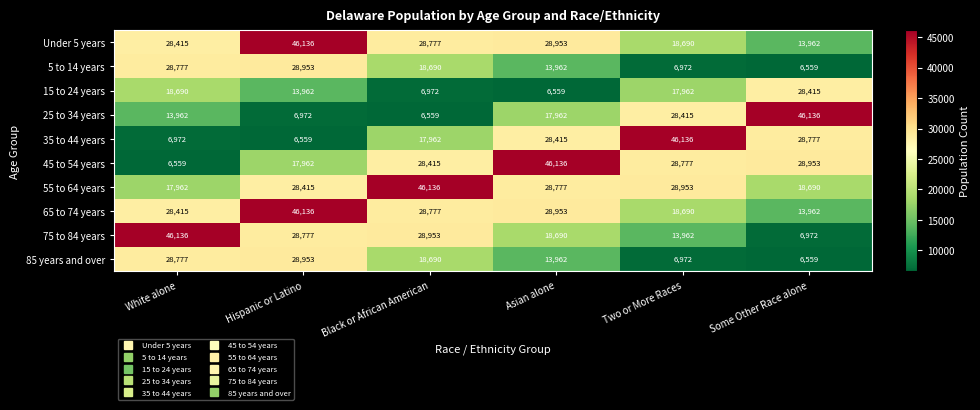

At which label does 65 to 74 years first exceed 28777?

Hispanic or Latino